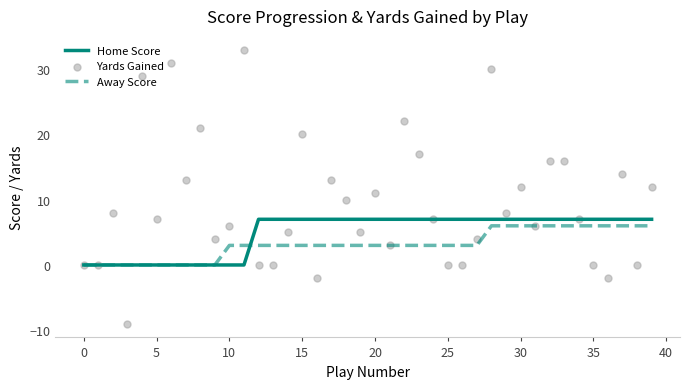

Is the value of Home Score at 30 greater than the value of Yards Gained at 38?

No